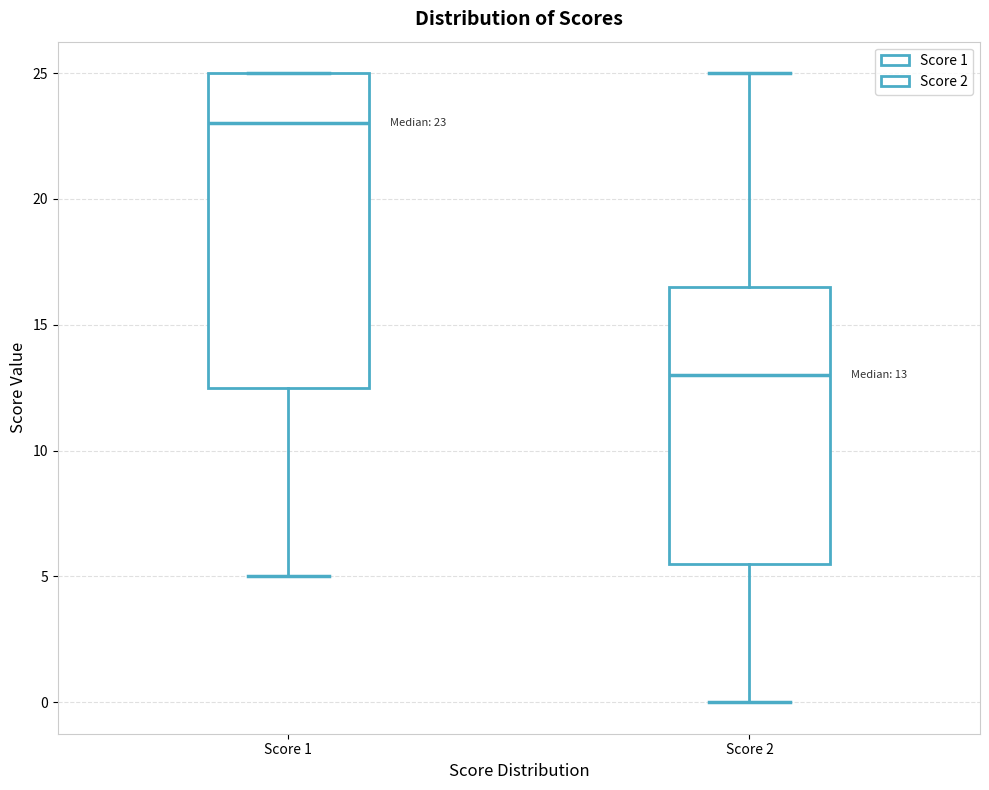

Which box is the tallest, from its lower edge to its upper edge?

Score 1